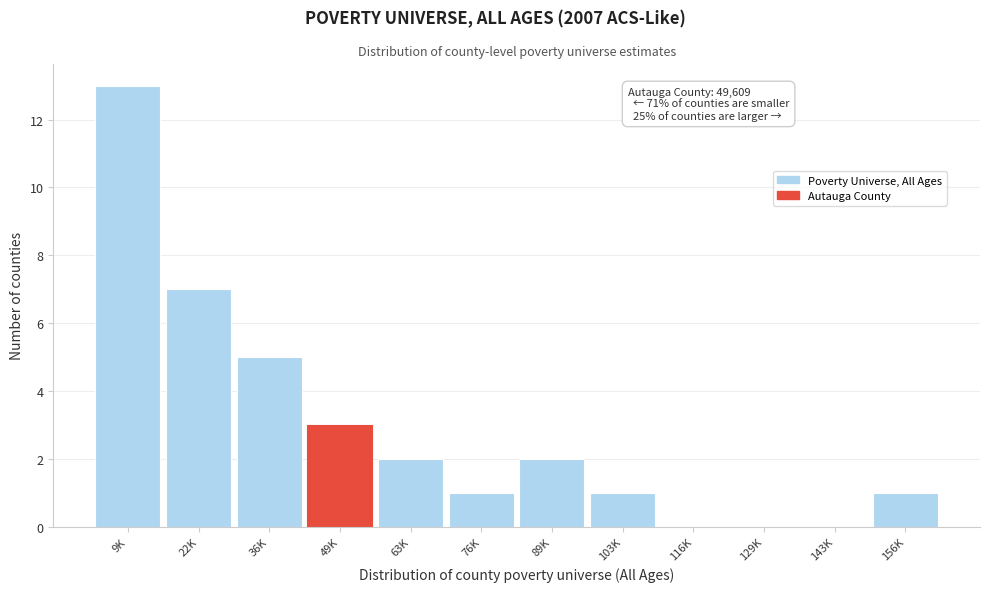

Reading left to right, what are all the values shown in this chart?

9K=13	22K=7	36K=5	49K=3	63K=2	76K=1	89K=2	103K=1	116K=0	129K=0	143K=0	156K=1